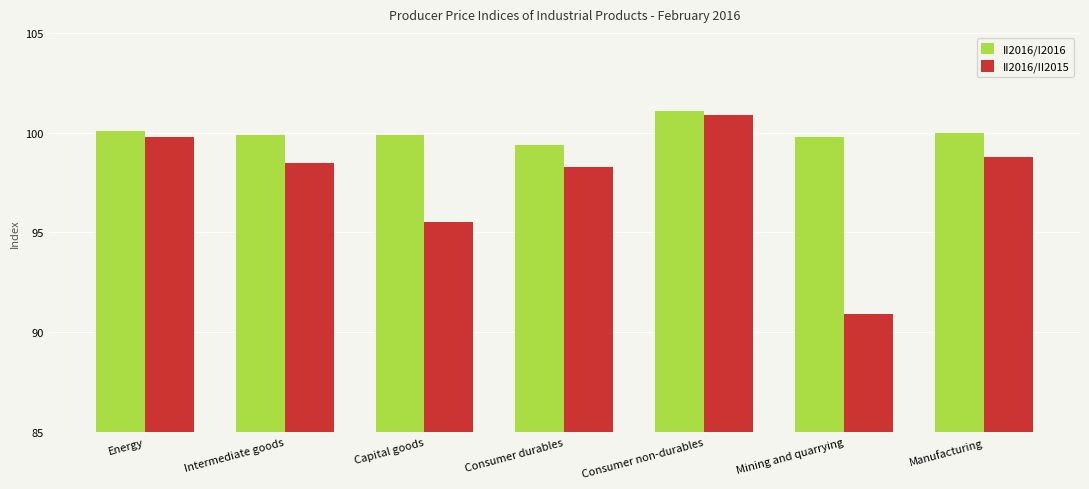

Which series has the widest spread of values?

II2016/II2015